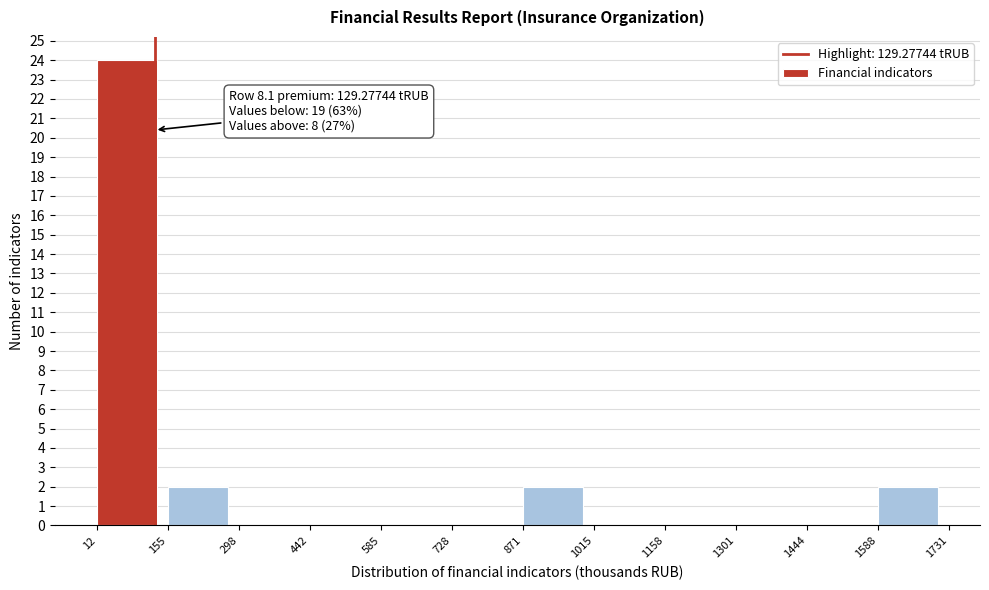

Over which range of the x-axis is the bar tallest?

12 to 155